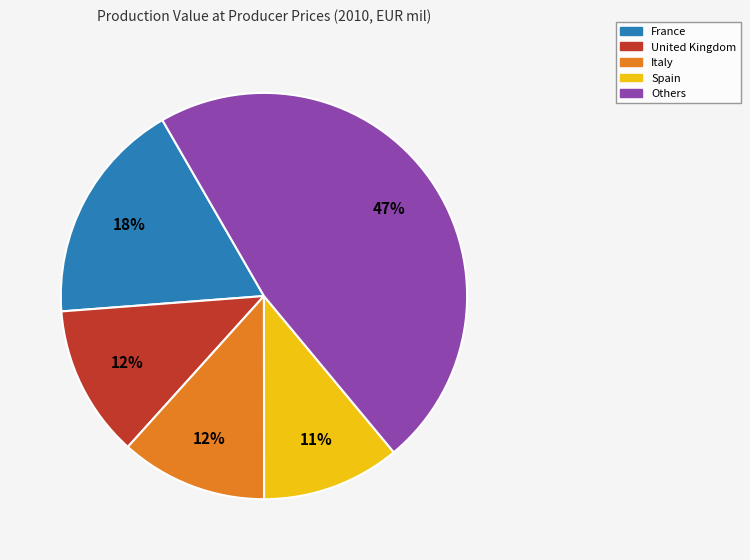

To the nearest percent, what is the average slice percentage?

20%